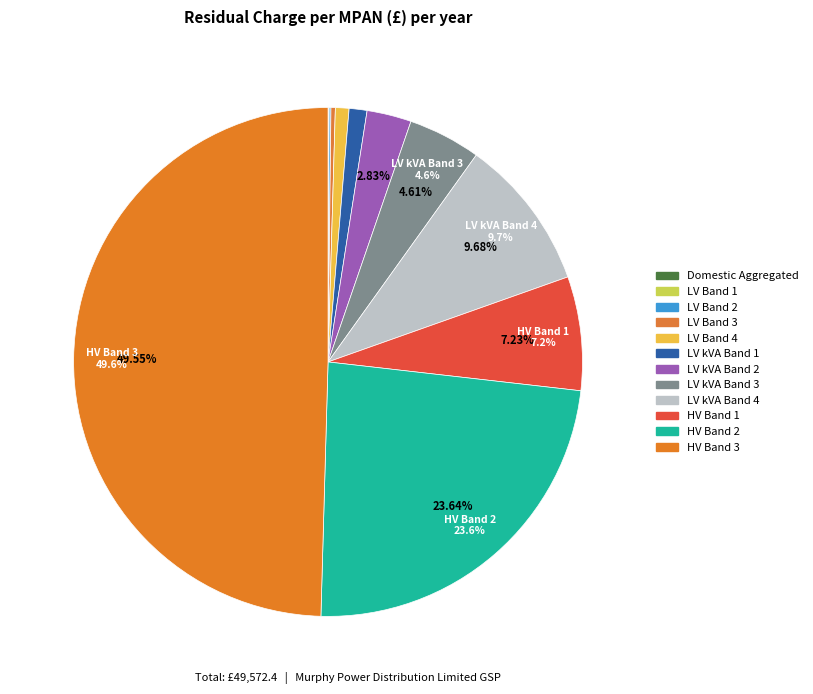

Is there any slice that represents more than half of the pie?

No